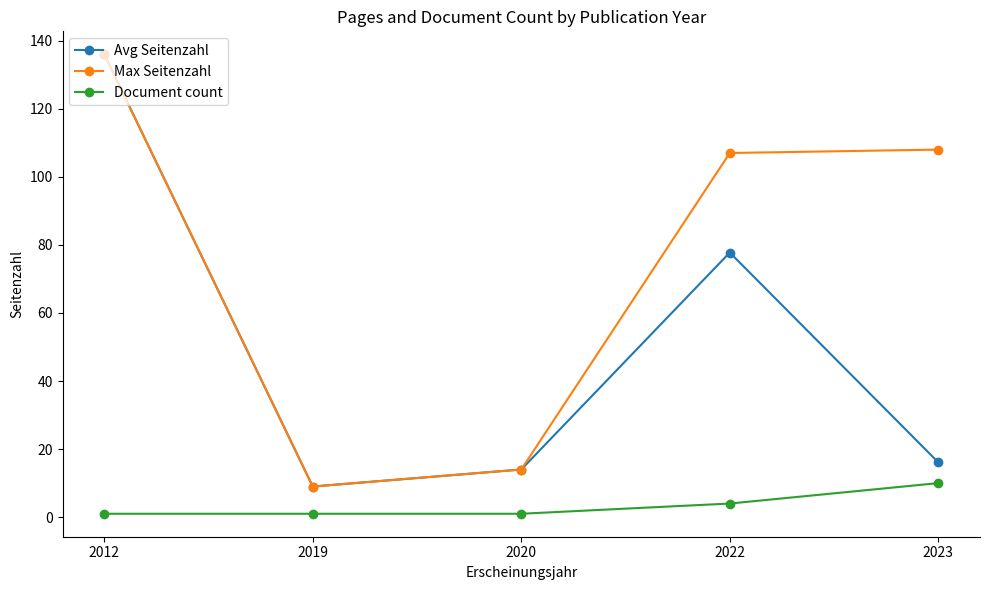

The Avg Seitenzahl series shows 39.8 at 2022. True or false?

False